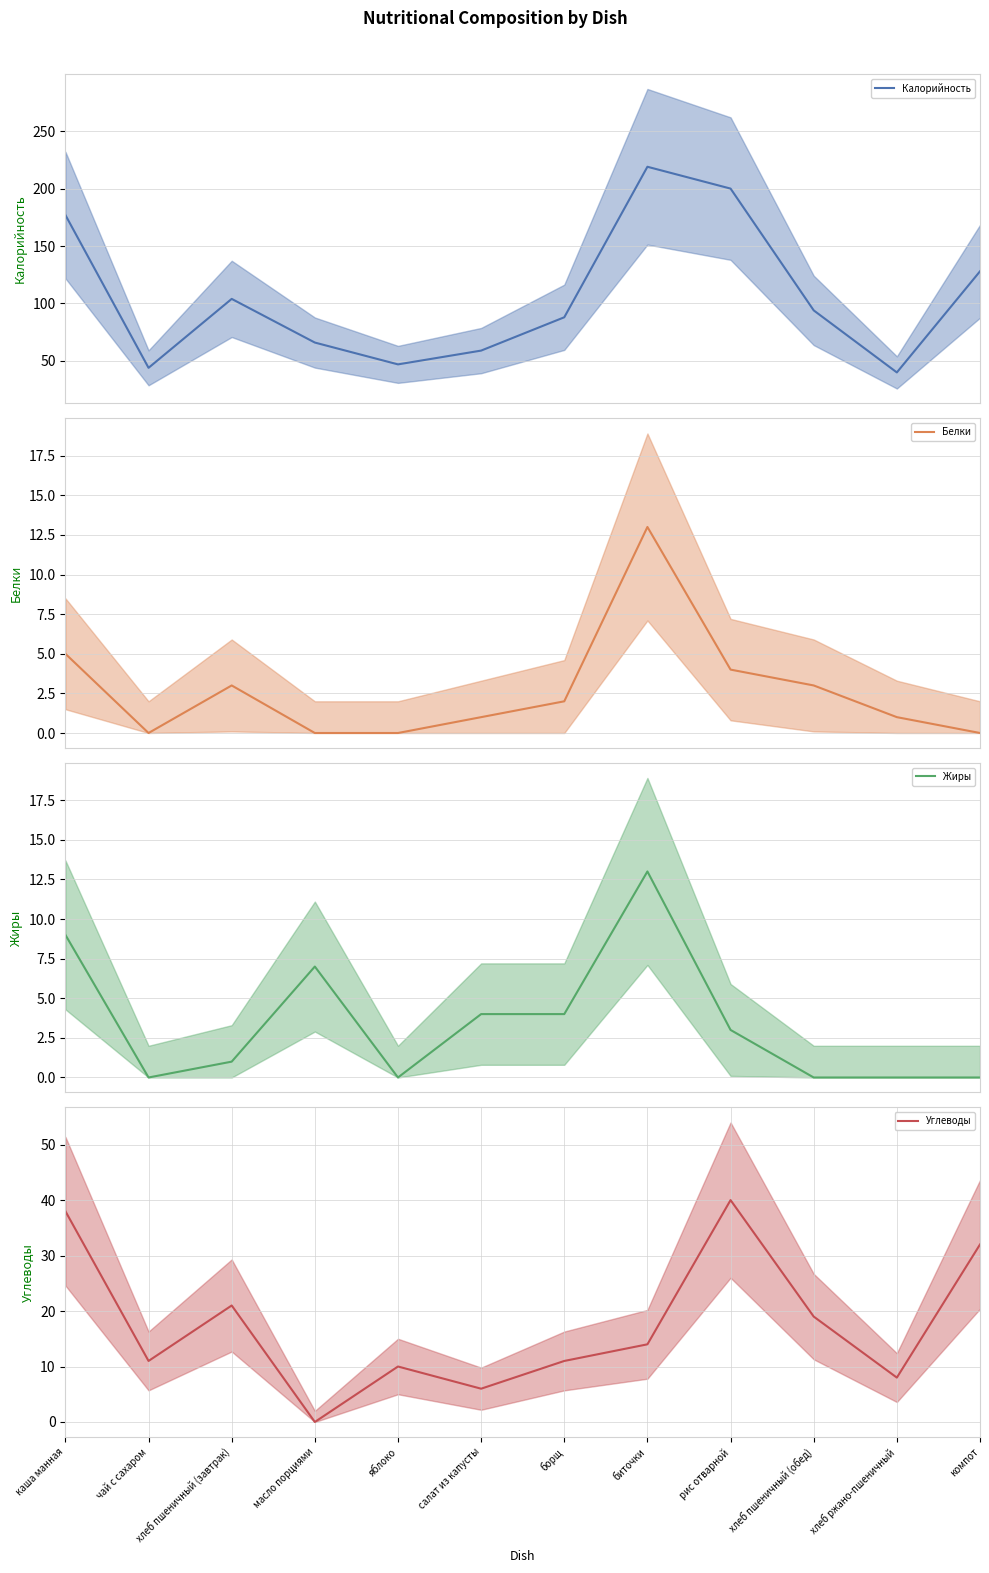

What is the approximate value of Калорийность at салат из капусты?

59